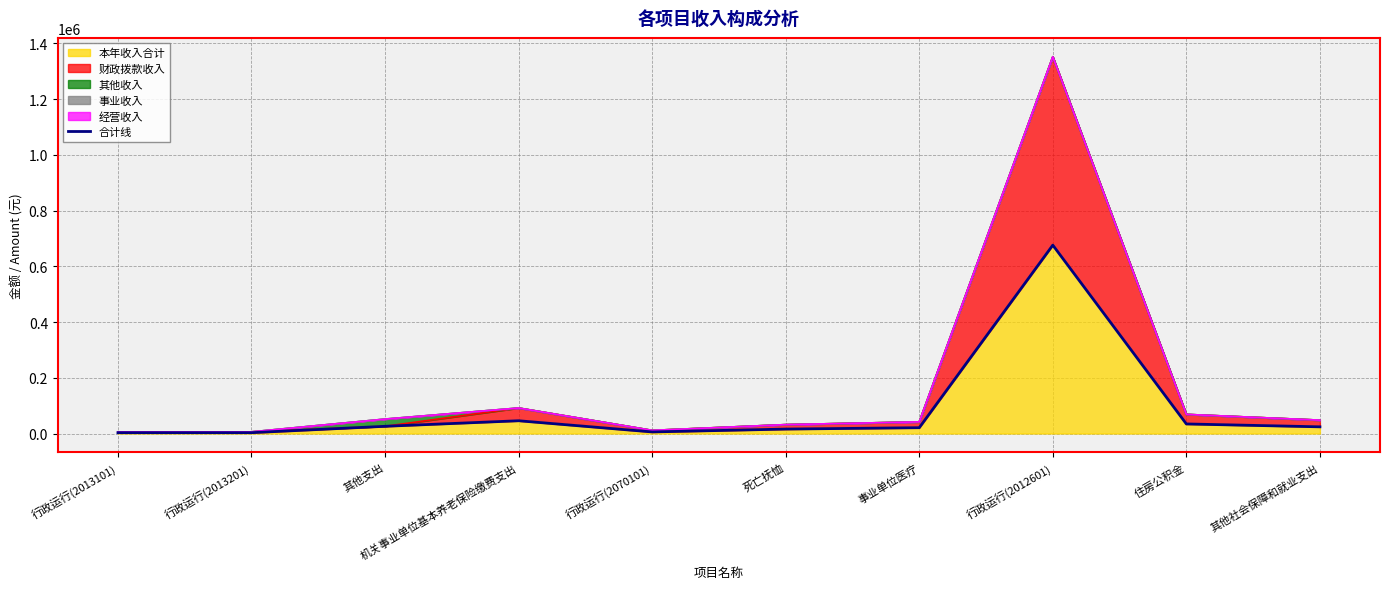

How many data points are above 24000?

4